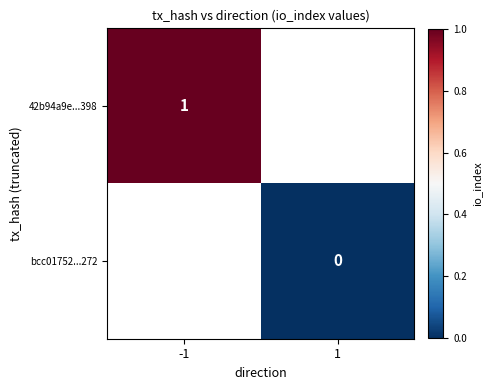

Is the value of bcc01752...272 at 1 greater than the value of 42b94a9e...398 at -1?

No